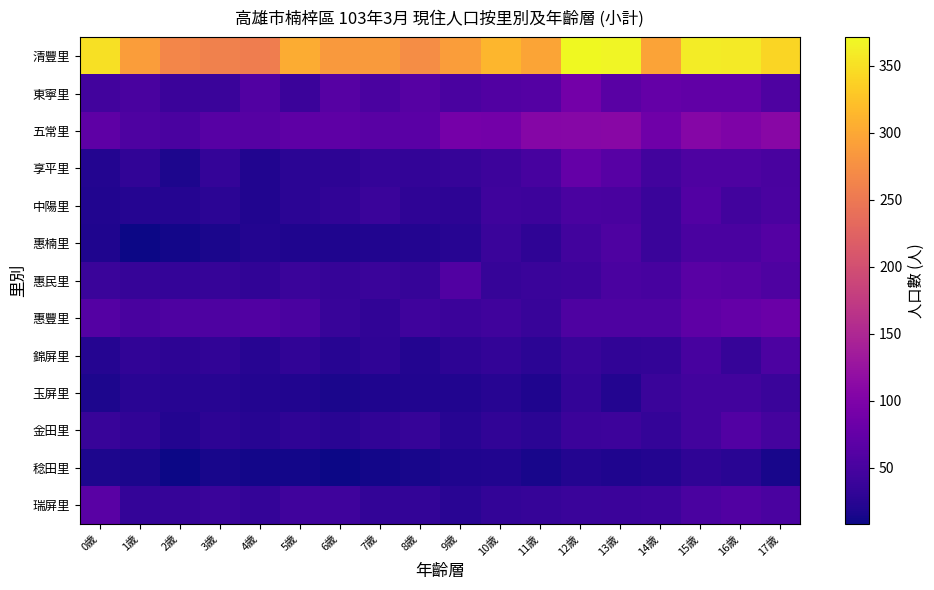

Reading left to right, extract all data points from this chart.

清豐里: 0歲=351	1歲=289	2歲=266	3歲=260	4歲=255	5歲=303	6歲=285	7歲=286	8歲=273	9歲=290	10歲=314	11歲=296	12歲=371	13歲=368	14歲=295	15歲=361	16歲=359	17歲=340
東寧里: 0歲=45	1歲=51	2歲=40	3歲=39	4歲=59	5歲=40	6歲=63	7歲=53	8歲=63	9歲=52	10歲=59	11歲=61	12歲=89	13歲=66	14歲=75	15歲=72	16歲=73	17歲=55
五常里: 0歲=70	1歲=56	2歲=53	3歲=64	4歲=63	5歲=69	6歲=70	7歲=65	8歲=67	9歲=91	10歲=89	11歲=107	12歲=108	13歲=109	14歲=85	15歲=107	16歲=99	17歲=110
享平里: 0歲=21	1歲=32	2歲=17	3歲=34	4歲=20	5歲=27	6歲=28	7歲=34	8歲=33	9歲=36	10歲=41	11歲=50	12歲=76	13歲=64	14歲=46	15歲=55	16歲=56	17歲=51
中陽里: 0歲=20	1歲=23	2歲=23	3歲=27	4歲=20	5歲=27	6歲=31	7歲=39	8歲=30	9歲=29	10歲=43	11歲=41	12歲=52	13歲=51	14歲=39	15歲=60	16歲=45	17歲=52
惠楠里: 0歲=19	1歲=8	2歲=12	3歲=16	4歲=22	5歲=18	6歲=19	7歲=20	8歲=21	9歲=25	10歲=39	11歲=30	12歲=45	13歲=55	14歲=38	15歲=52	16歲=53	17歲=61
惠民里: 0歲=38	1歲=35	2歲=34	3歲=36	4歲=31	5歲=39	6歲=35	7歲=38	8歲=36	9歲=59	10歲=36	11歲=38	12歲=41	13歲=53	14歲=50	15歲=66	16歲=63	17歲=55
惠豐里: 0歲=61	1歲=51	2歲=55	3歲=56	4歲=59	5歲=52	6歲=37	7歲=31	8歲=43	9歲=40	10歲=44	11歲=37	12歲=56	13歲=55	14歲=56	15歲=70	16歲=76	17歲=81
錦屏里: 0歲=23	1歲=31	2歲=28	3歲=31	4歲=24	5歲=32	6歲=25	7歲=30	8歲=22	9歲=28	10歲=33	11歲=27	12歲=37	13歲=31	14歲=33	15歲=50	16歲=36	17歲=54
玉屏里: 0歲=17	1歲=26	2歲=24	3歲=25	4歲=21	5歲=20	6歲=16	7歲=18	8歲=20	9歲=20	10歲=25	11歲=18	12歲=33	13歲=21	14歲=38	15歲=45	16歲=45	17歲=38
金田里: 0歲=37	1歲=31	2歲=21	3歲=28	4歲=25	5歲=30	6歲=26	7歲=31	8歲=35	9歲=24	10歲=32	11歲=27	12歲=40	13歲=41	14歲=34	15歲=45	16歲=60	17歲=48
稔田里: 0歲=17	1歲=16	2歲=8	3歲=14	4歲=11	5歲=11	6歲=9	7歲=12	8歲=15	9歲=19	10歲=20	11歲=14	12歲=21	13歲=18	14歲=22	15歲=30	16歲=26	17歲=15
瑞屏里: 0歲=66	1歲=34	2歲=36	3歲=39	4歲=34	5歲=44	6歲=43	7歲=33	8歲=33	9歲=26	10歲=33	11歲=35	12歲=39	13歲=40	14歲=42	15歲=53	16歲=58	17歲=52